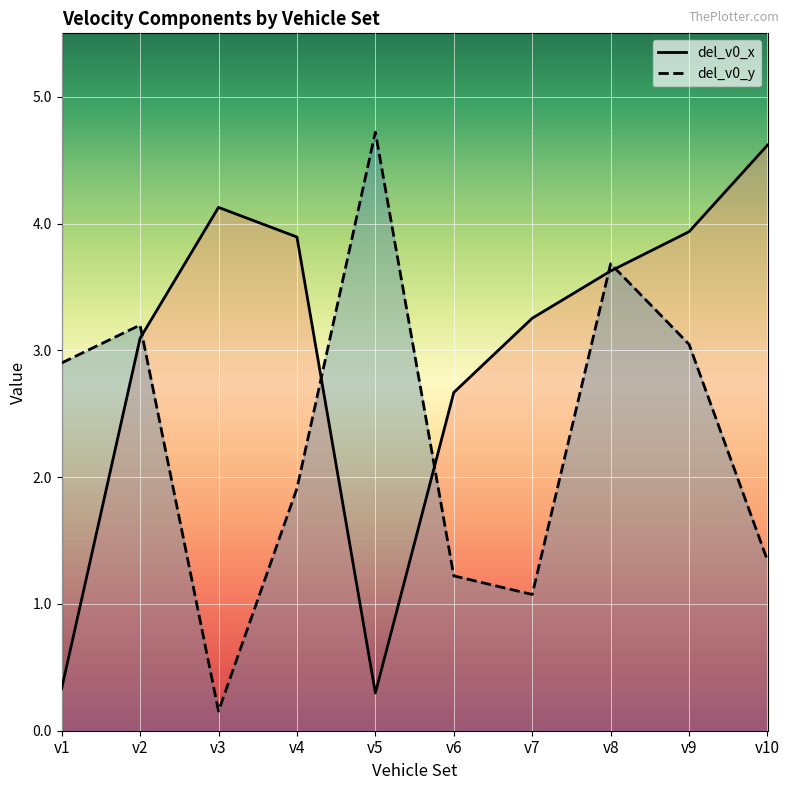

In del_v0_y, how many points are higher than both neighbors (excluding endpoints)?

3